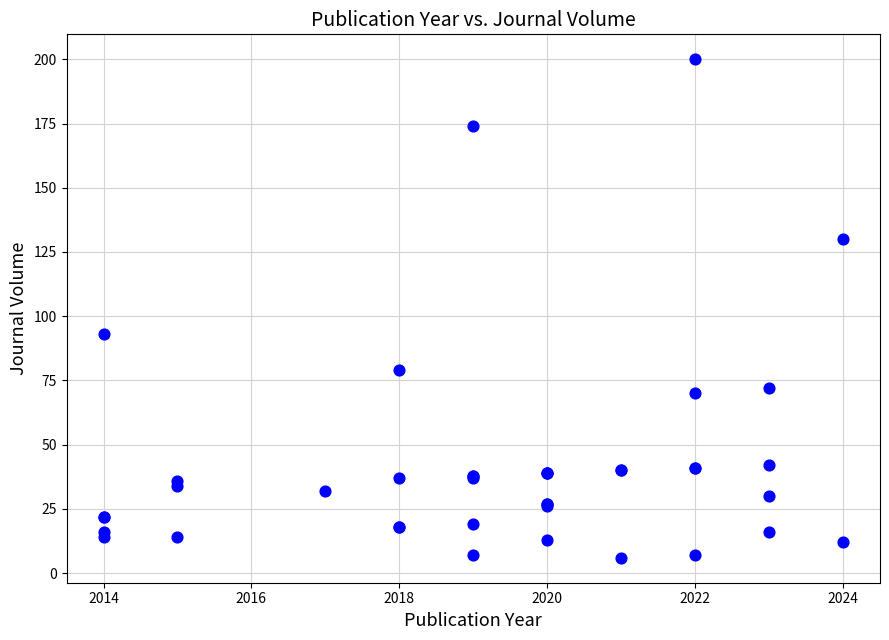

What Y value in the scatter plot is closest to 103?

93